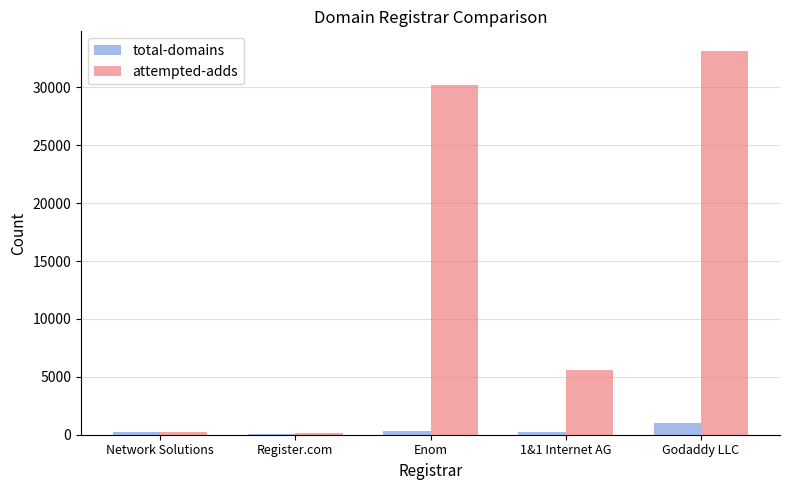

What is the spread (max minus min) of values at Network Solutions?

19